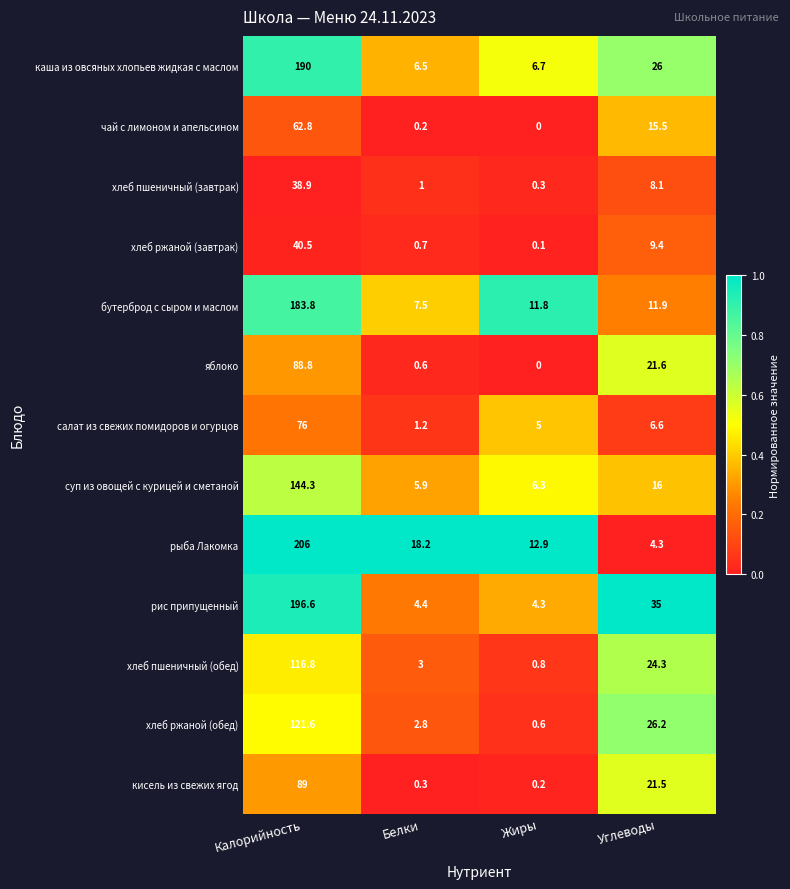

Which series has the largest total across all categories?

рыба Лакомка